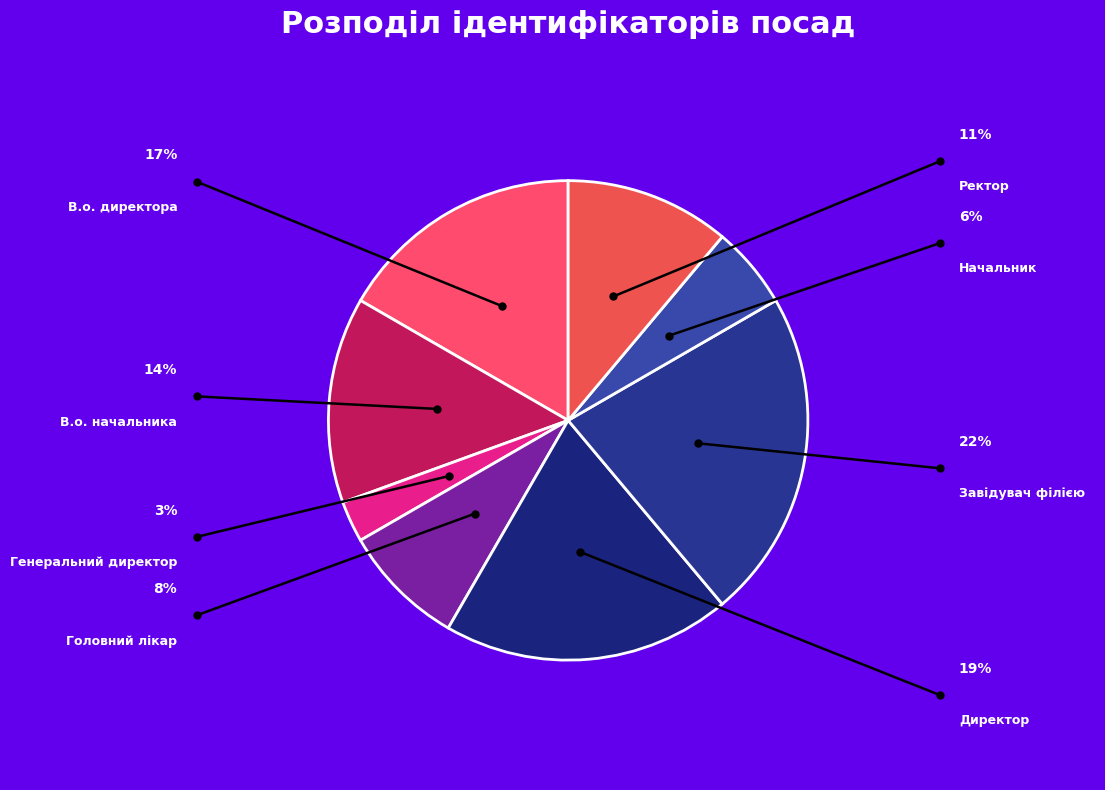

Rank the categories by value from lowest to highest.

Генеральний директор, Начальник, Головний лікар, Ректор, В.о. начальника, В.о. директора, Директор, Завідувач філією